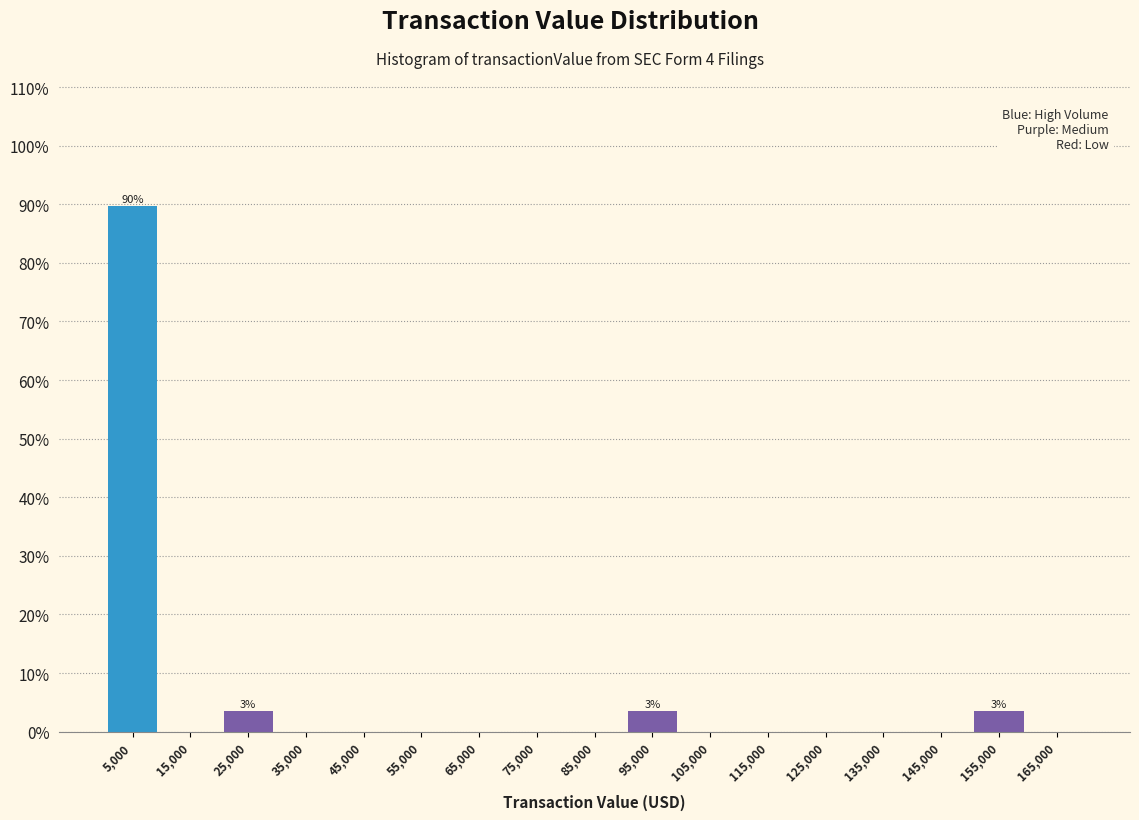

Over which range of the x-axis is the bar tallest?

0 to 10000